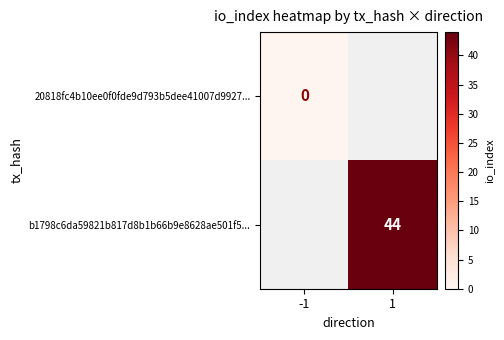

The b1798c6da59821b817d8b1b66b9e8628ae501f5... series shows 22 at 1. True or false?

False